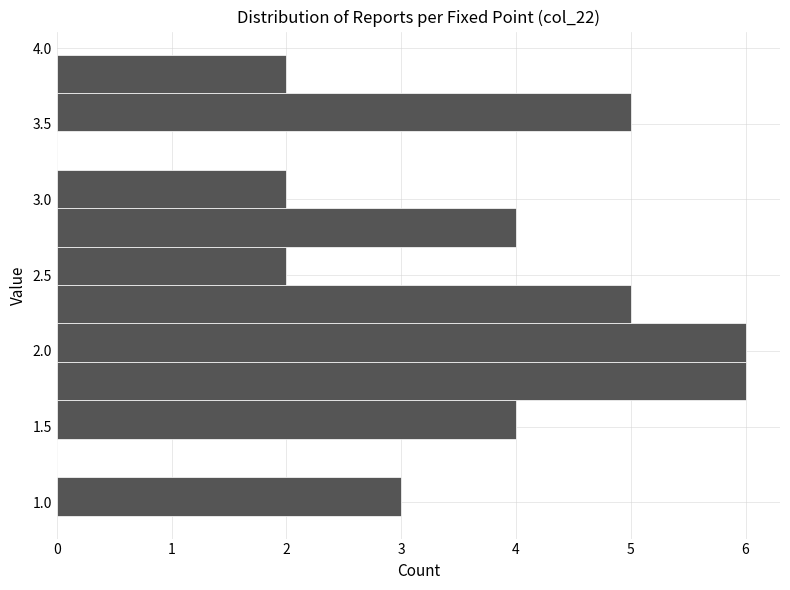

Reading bottom to top, transcribe this chart: for each bar, give the range it covers on the y-axis and its length. Neither the bar edges nor the lengths are printed on the chart, so give them approximately, as read against the axes.

0.90 to 1.15: 3
1.15 to 1.40: 0
1.40 to 1.65: 4
1.65 to 1.95: 6
1.95 to 2.20: 6
2.20 to 2.45: 5
2.45 to 2.70: 2
2.70 to 2.95: 4
2.95 to 3.20: 2
3.20 to 3.45: 0
3.45 to 3.70: 5
3.70 to 3.95: 2